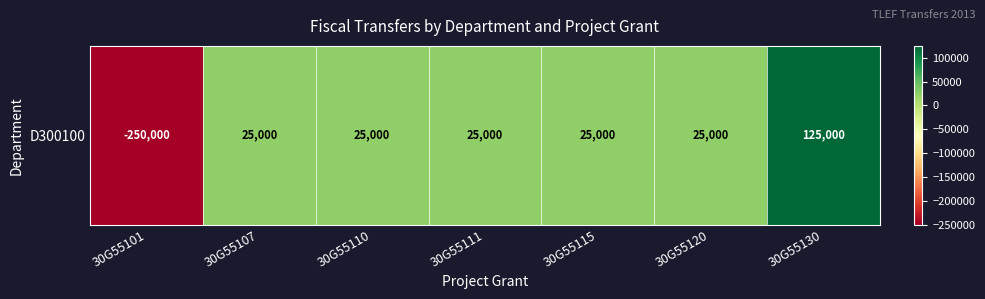

Rank the categories by value from lowest to highest.

30G55101, 30G55107, 30G55110, 30G55111, 30G55115, 30G55120, 30G55130